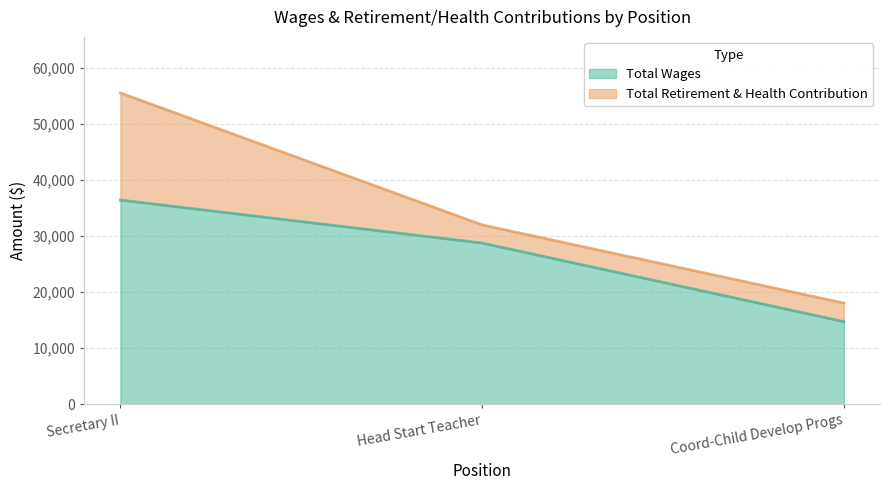

Rank the categories by value from lowest to highest.

Coord-Child Develop Progs, Head Start Teacher, Secretary II